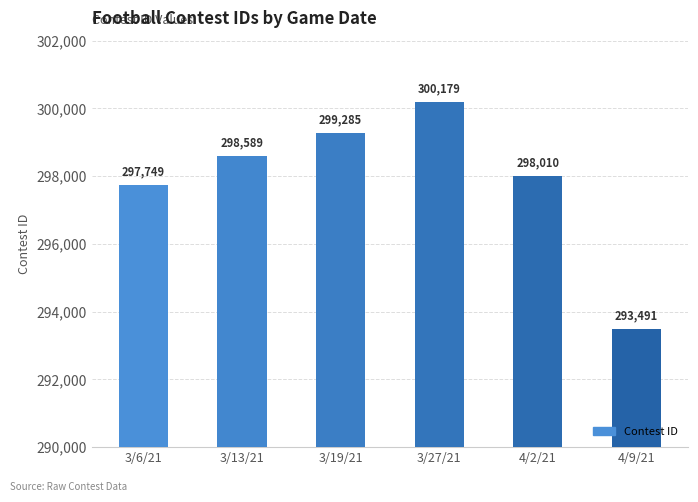

Approximately how many times larger is the value at 3/6/21 compared to 4/2/21?

1.0